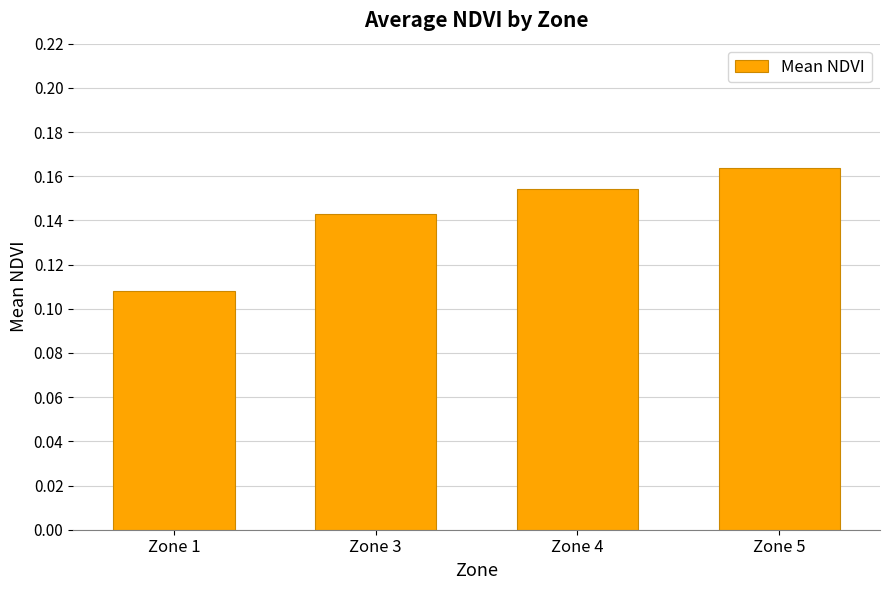

Is it true that the value at Zone 3 is 0.0?

False